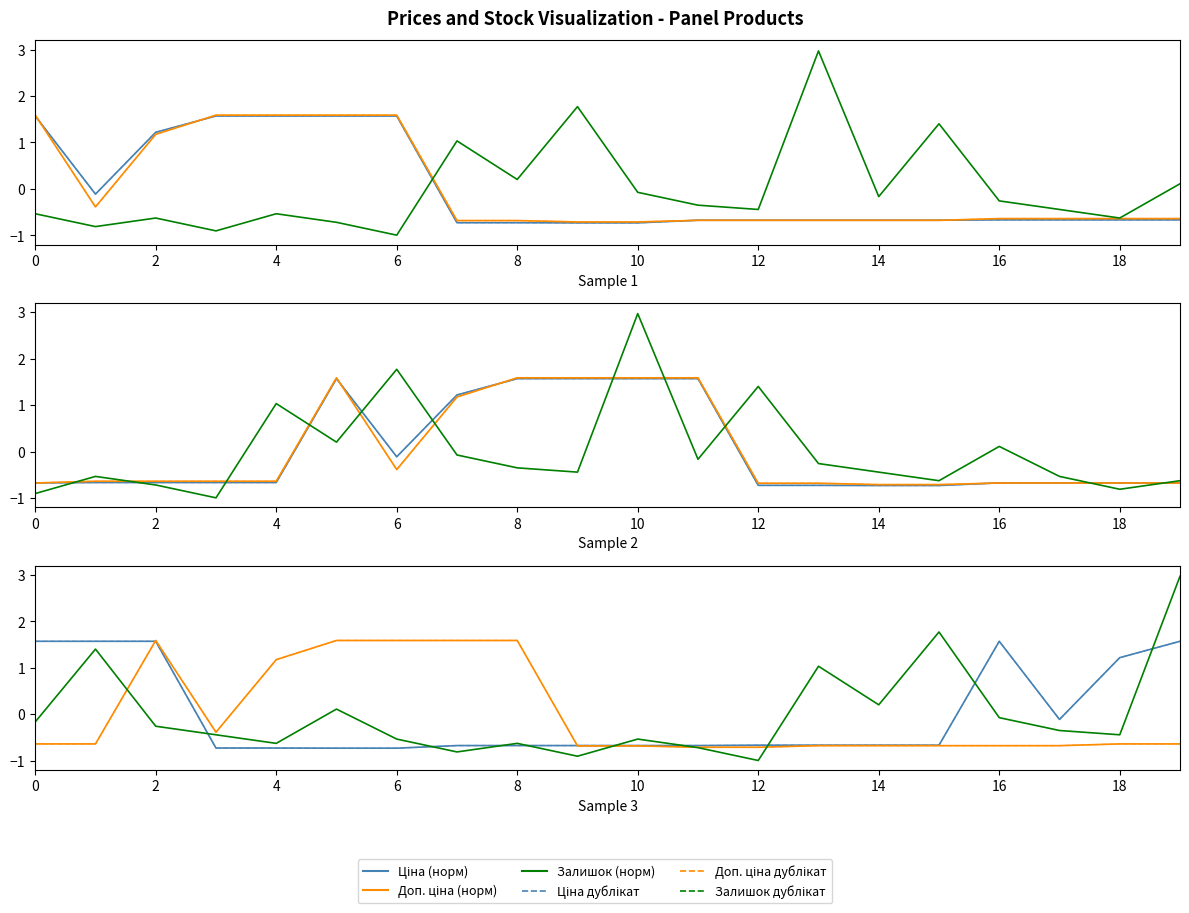

At which category does Ціна (норм) reach its first local peak?

16